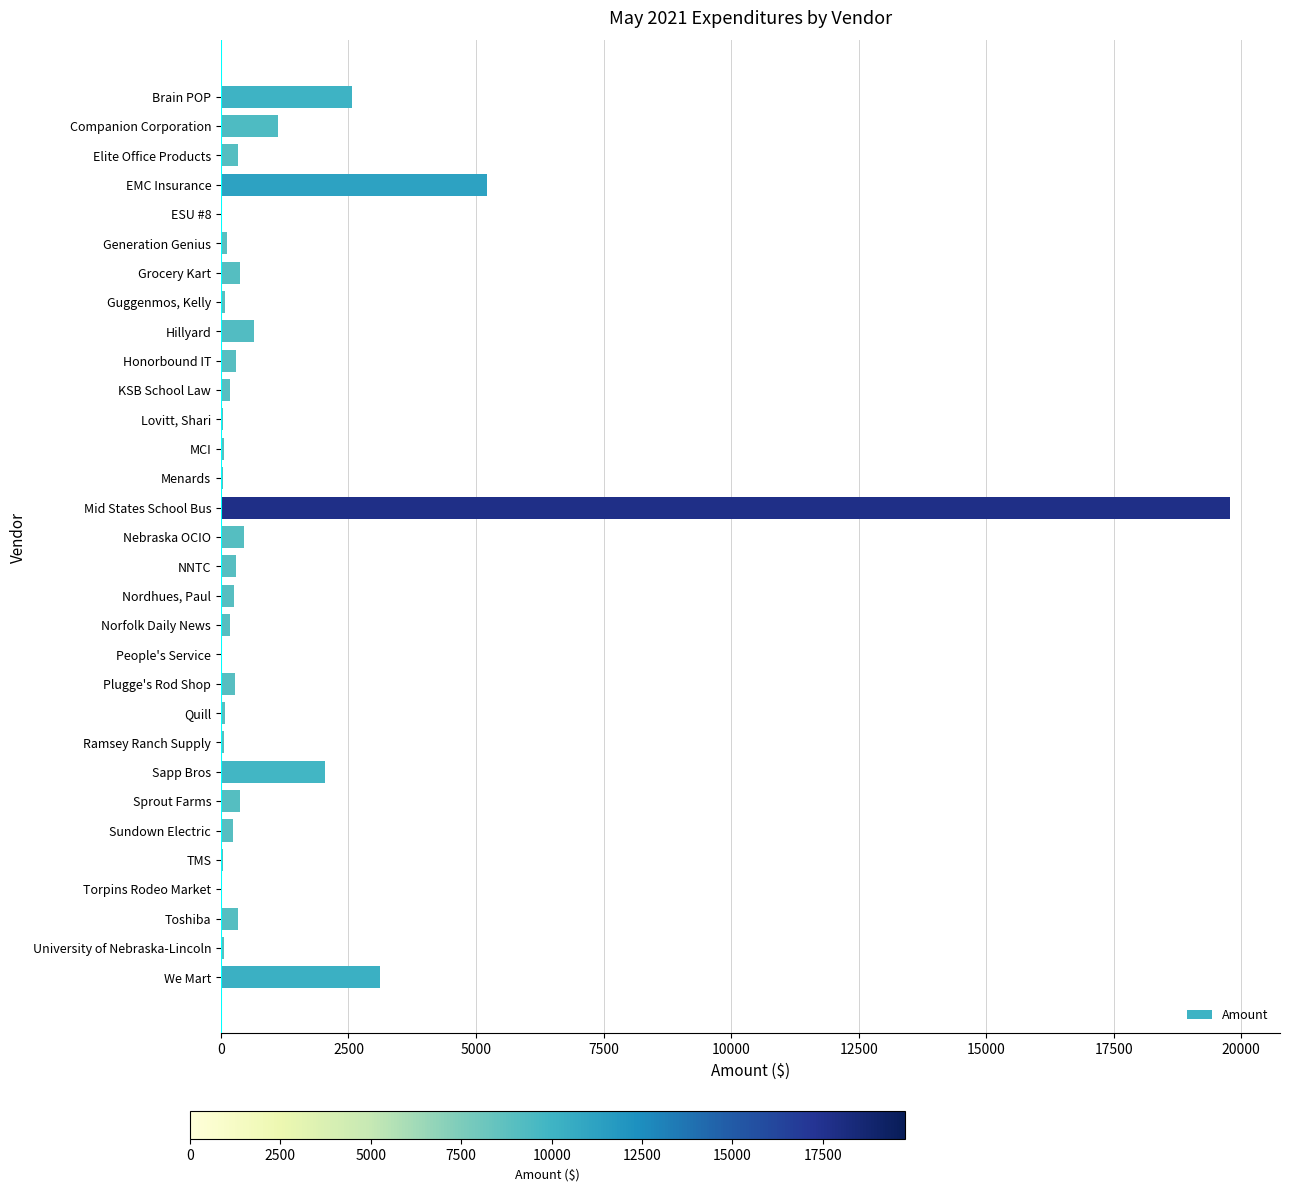

Which label corresponds to the largest value in the chart?

Mid States School Bus